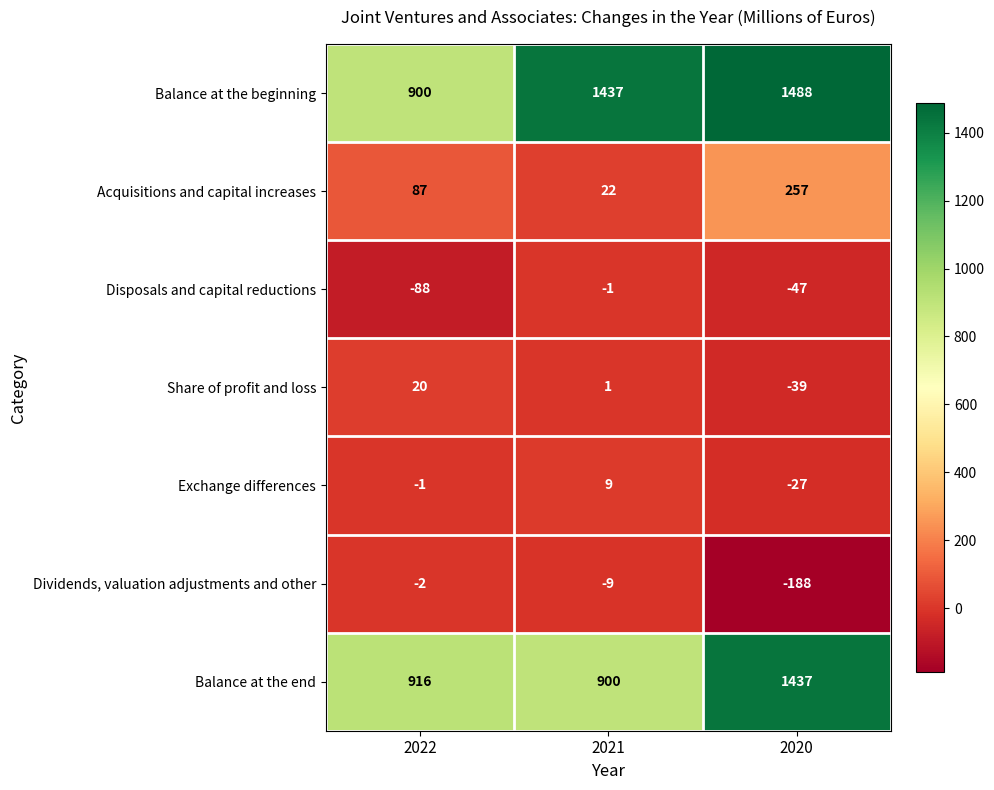

Reading left to right, extract all data points from this chart.

Balance at the beginning: 900	1437	1488
Acquisitions and capital increases: 87	22	257
Disposals and capital reductions: -88	-1	-47
Share of profit and loss: 20	1	-39
Exchange differences: -1	9	-27
Dividends, valuation adjustments and other: -2	-9	-188
Balance at the end: 916	900	1437